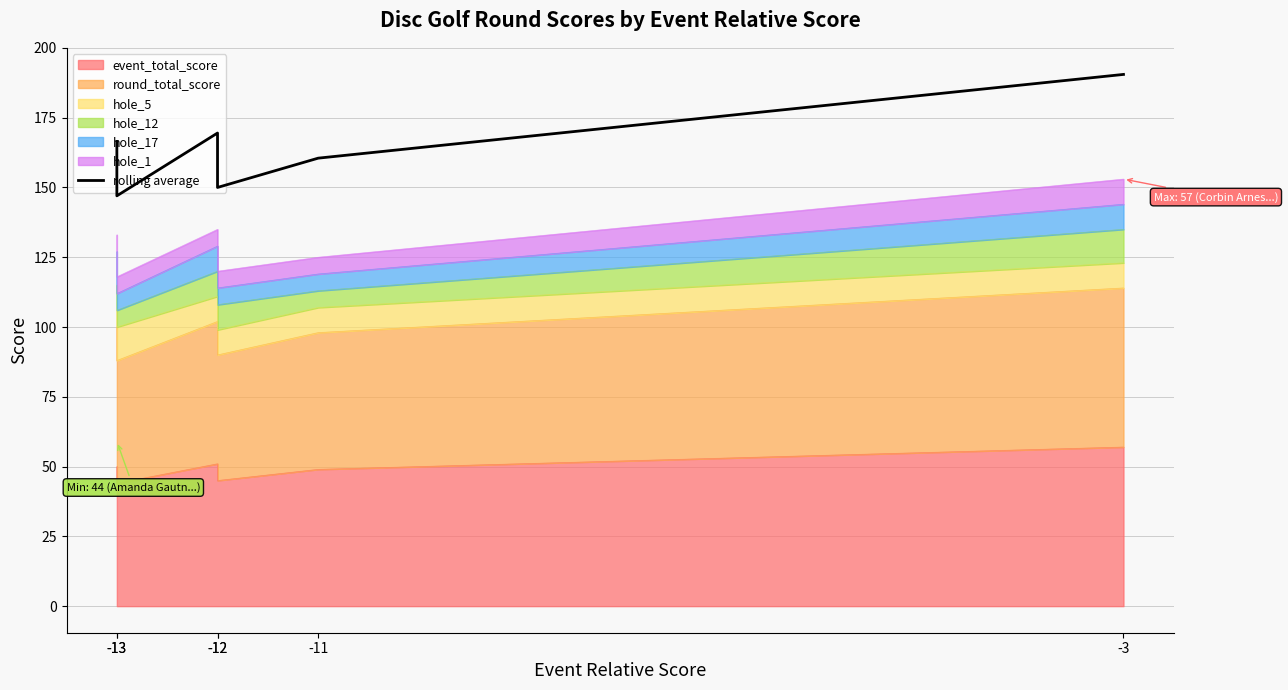

Between -11 and -3, which is larger?

-3